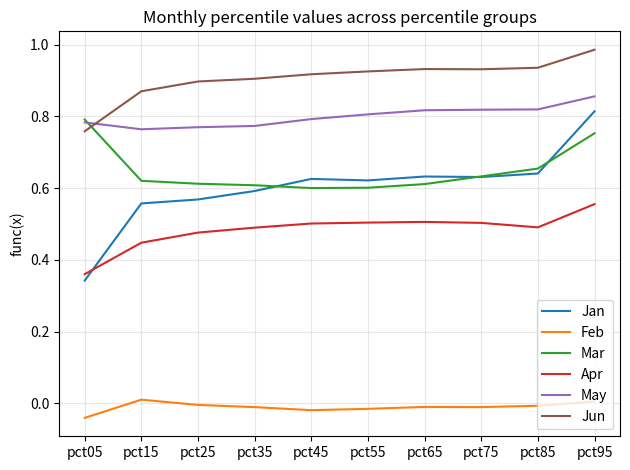

At which category does the chart reach its peak across all series?

pct95